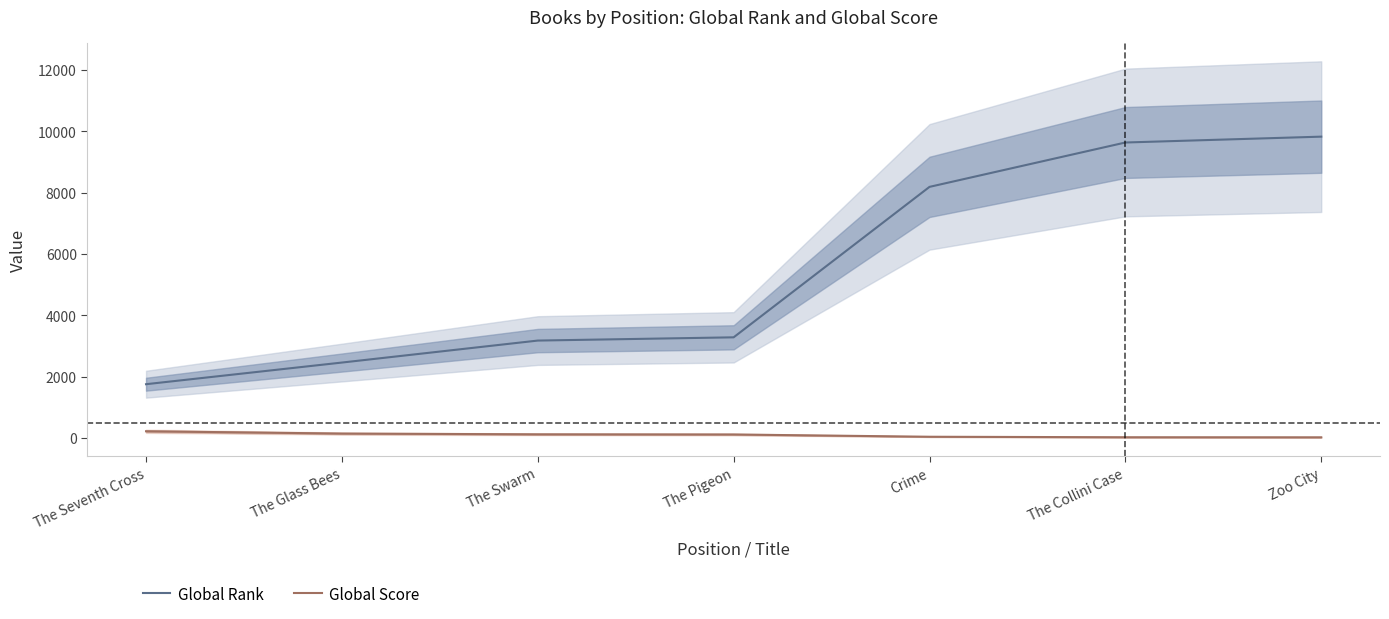

What is the average value of the Global Score series?

97